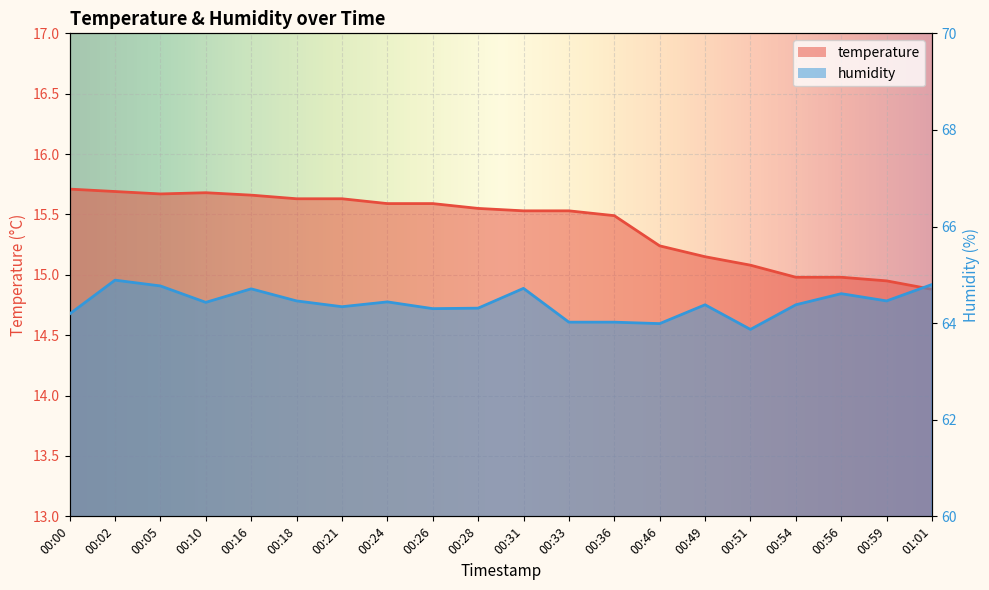

What position from the left is 00:54?

17